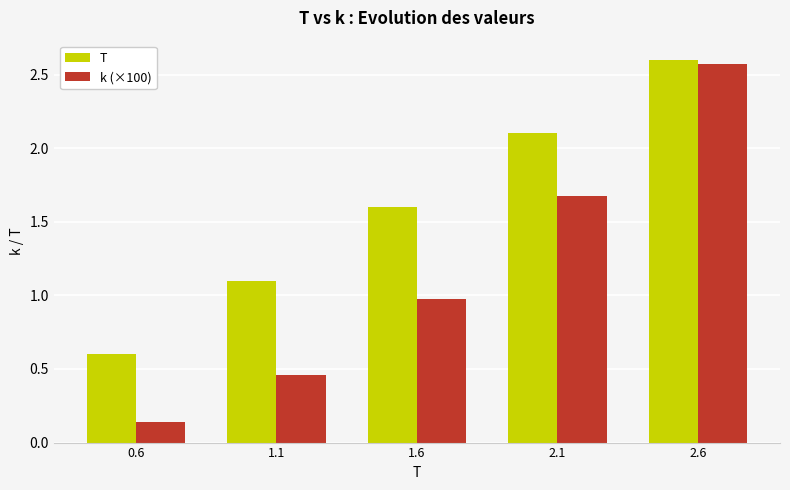

What is the difference between the second highest and minimum values in the k (×100) series?

1.5